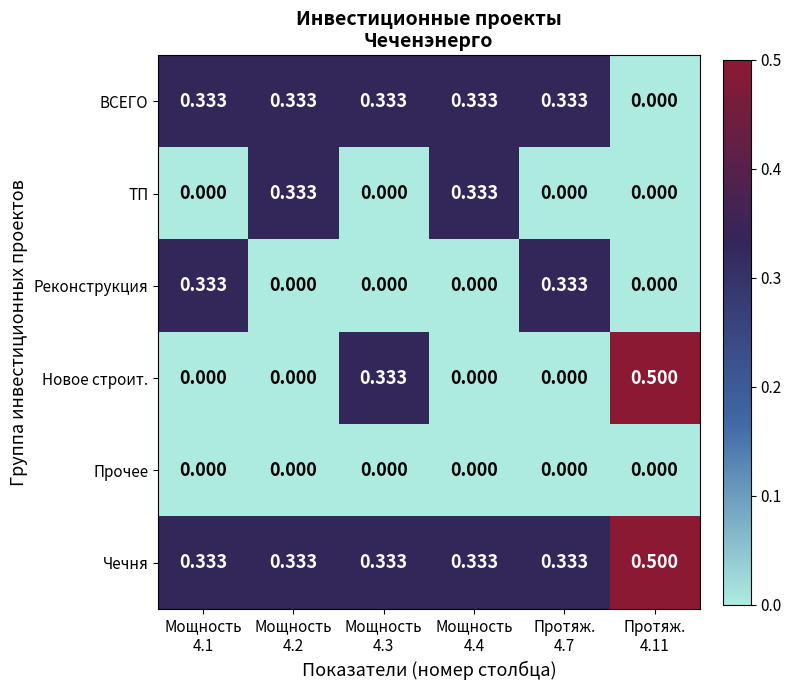

Which series has the largest total across all categories?

Чечня